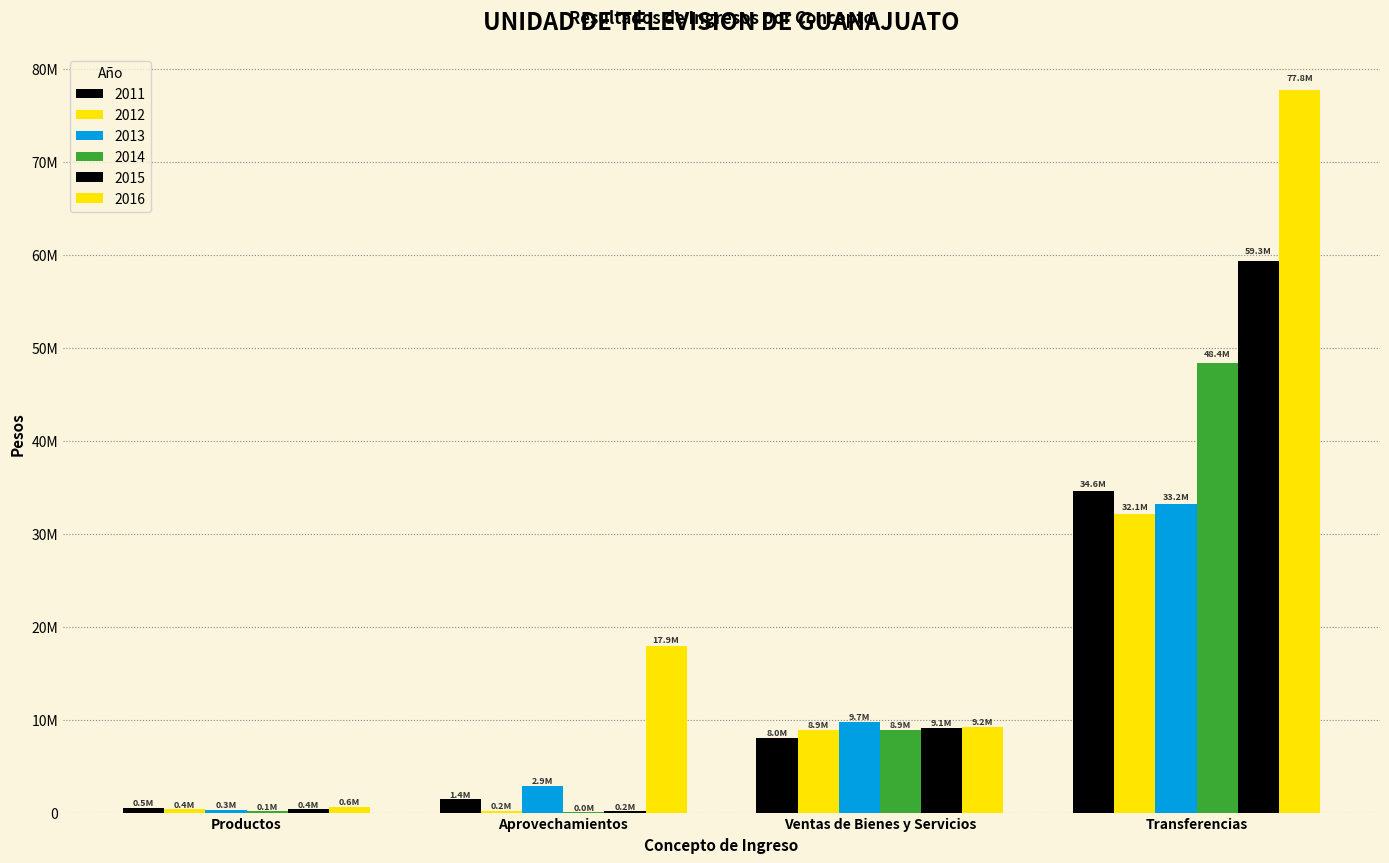

Are the bars horizontal?

No